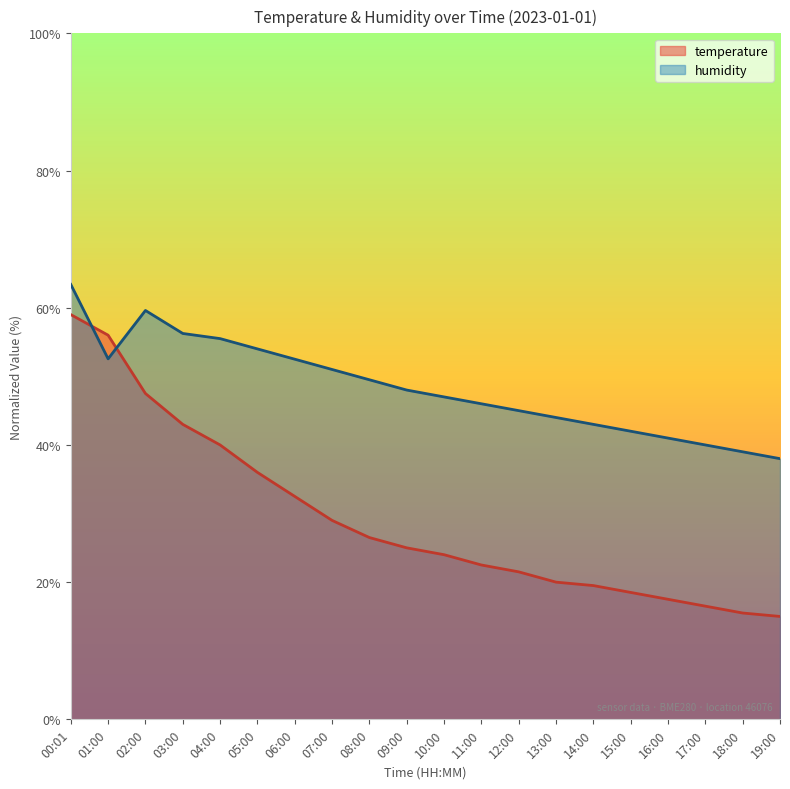

Which series has the largest range (max minus min)?

temperature